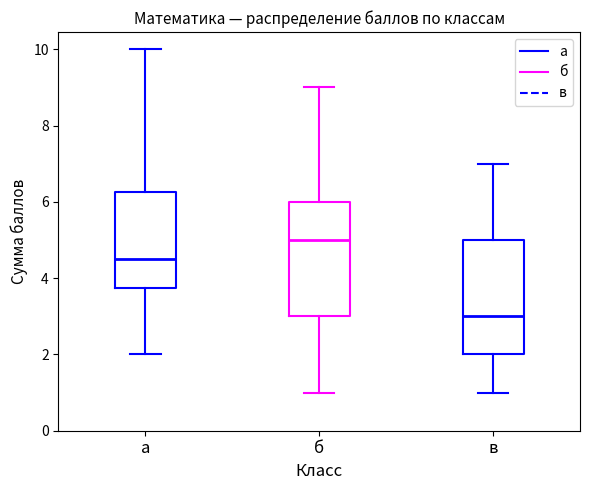

Which box's median line is the highest?

б